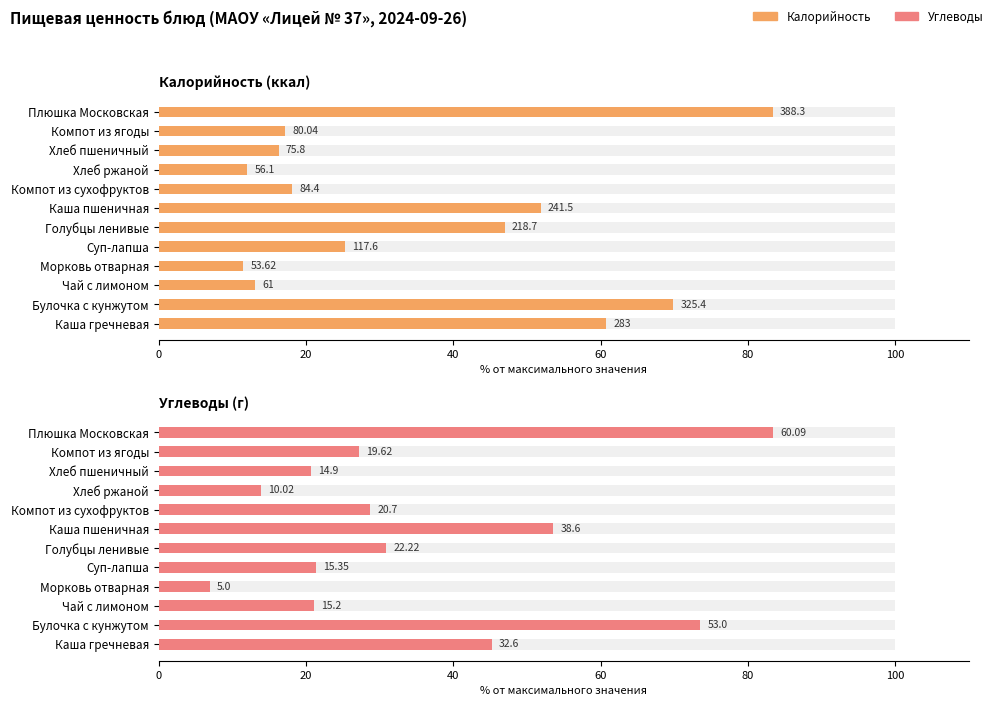

What are all the series names shown in the legend?

Калорийность (ккал), Углеводы (г)